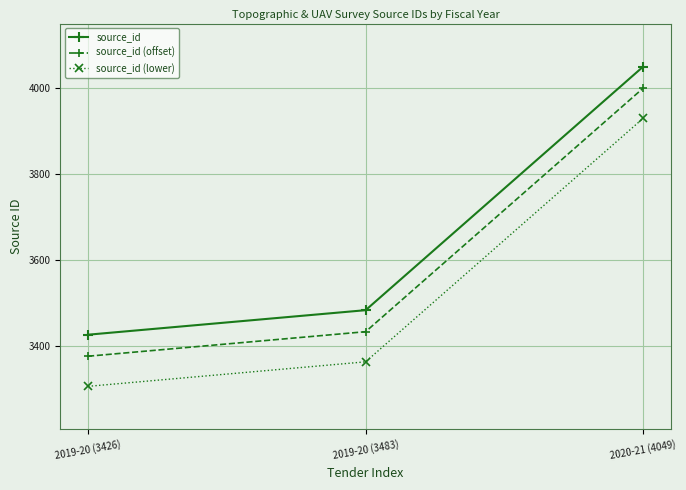

Count the number of categories in the chart.

3